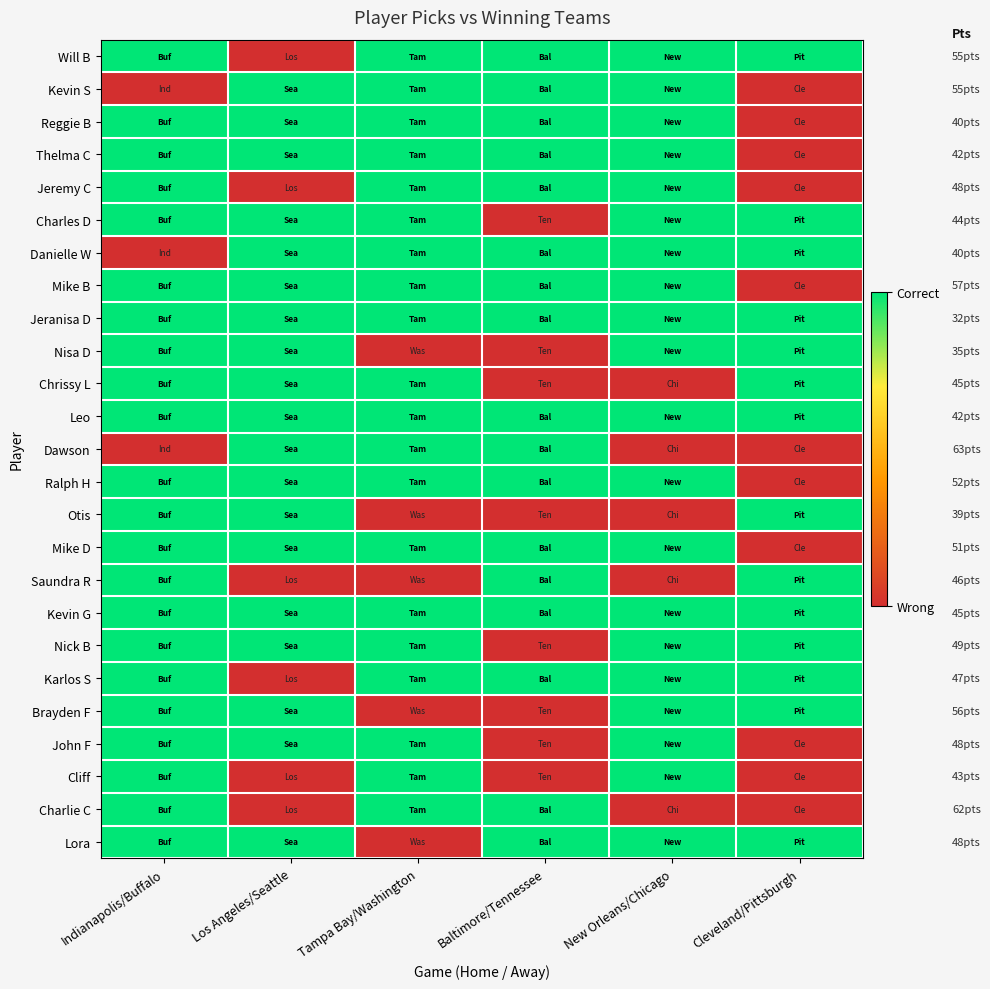

At Baltimore/Tennessee, list the series in order from smallest to largest.

Charles D, Nisa D, Chrissy L, Otis, Nick B, Brayden F, John F, Cliff, Will B, Kevin S, Reggie B, Thelma C, Jeremy C, Danielle W, Mike B, Jeranisa D, Leo, Dawson, Ralph H, Mike D, Saundra R, Kevin G, Karlos S, Charlie C, Lora